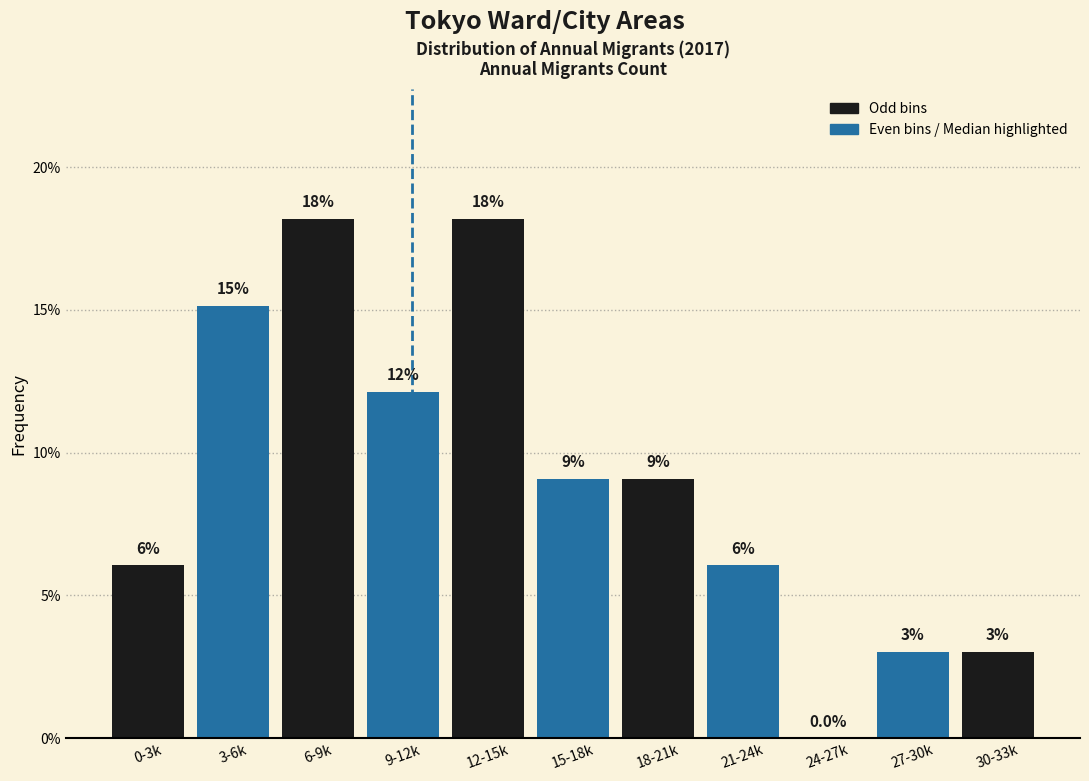

Are the bars horizontal?

No